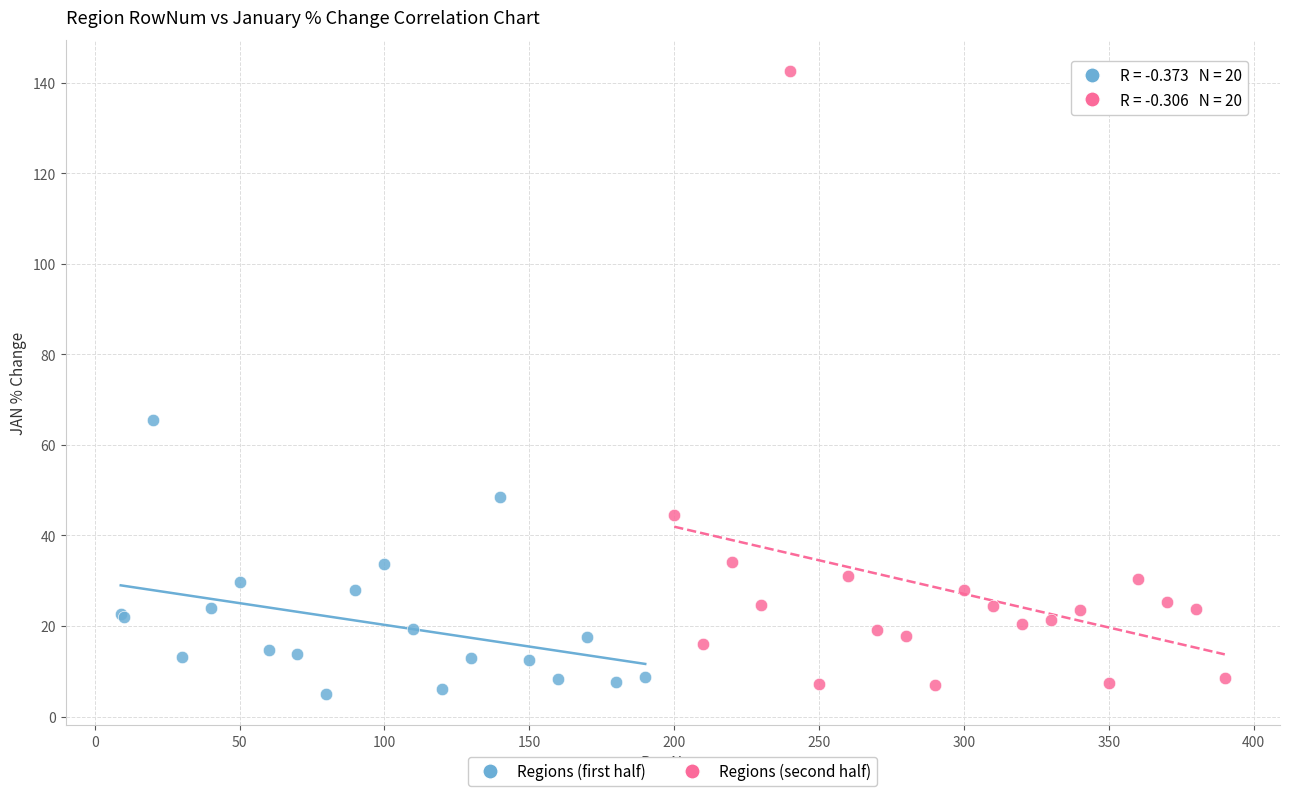

What are all the series names shown in the legend?

Regions (first half), Regions (second half)